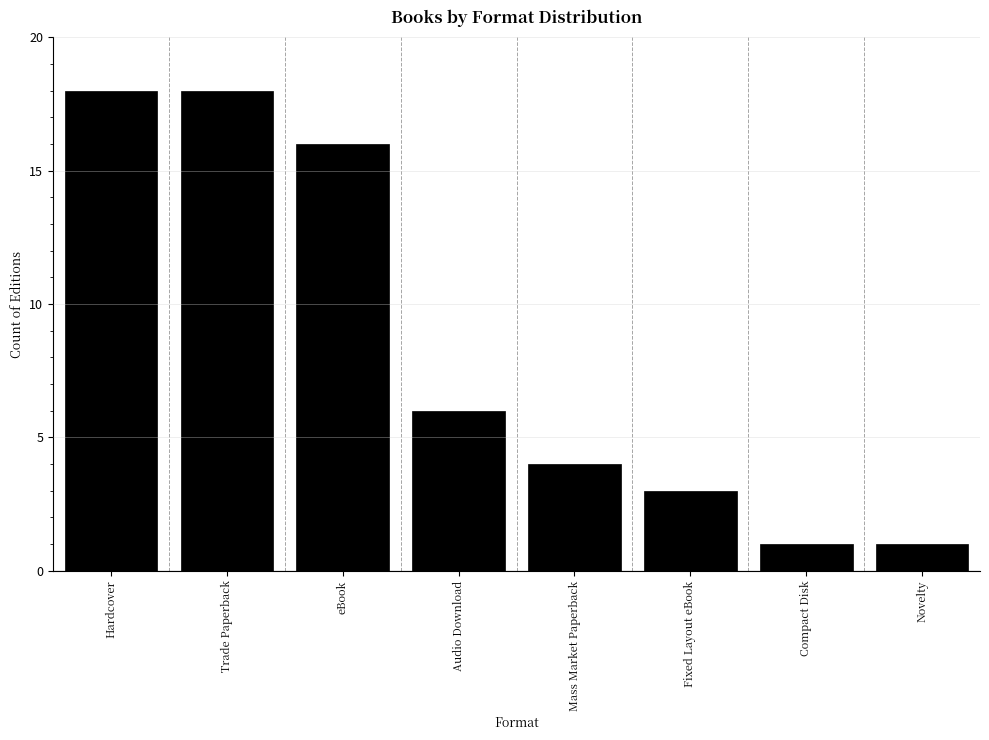

Reading left to right, transcribe all the data shown in this chart.

18	18	16	6	4	3	1	1